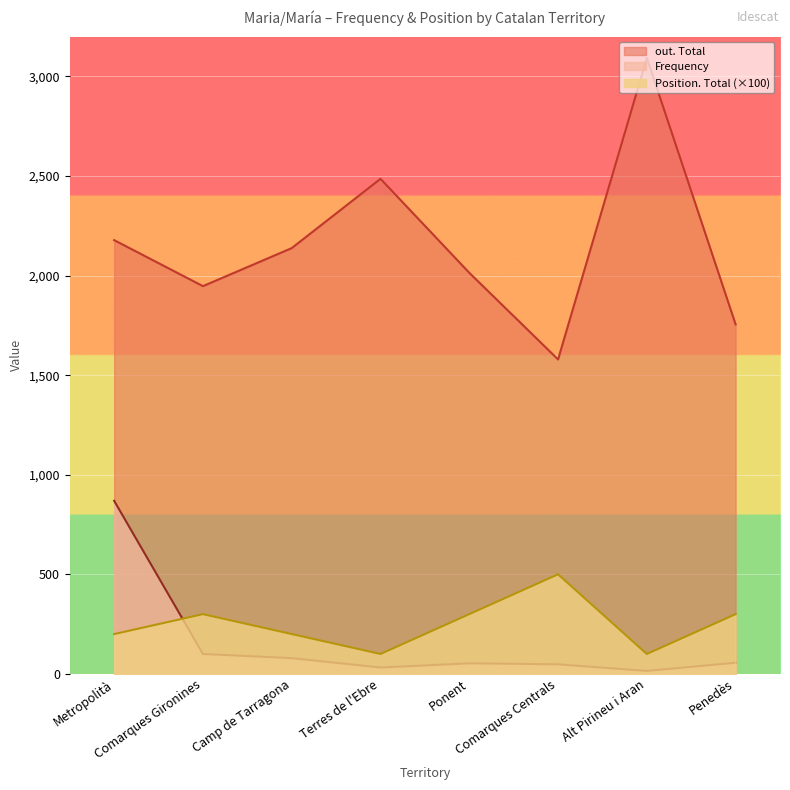

What is the difference between the maximum and minimum values in the Frequency series?

854